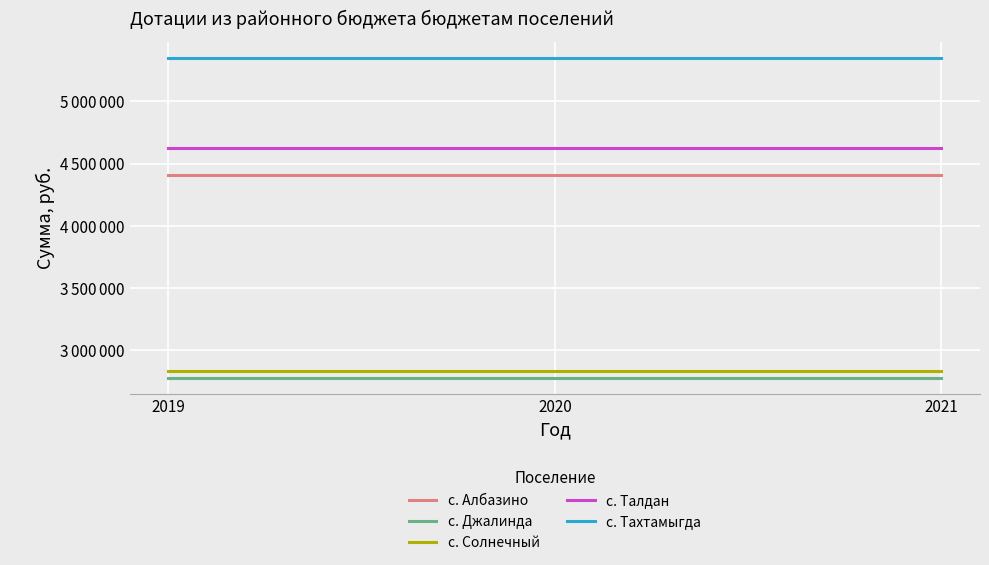

Rank the series at 2021 from lowest to highest value.

с. Джалинда, с. Солнечный, с. Албазино, с. Талдан, с. Тахтамыгда